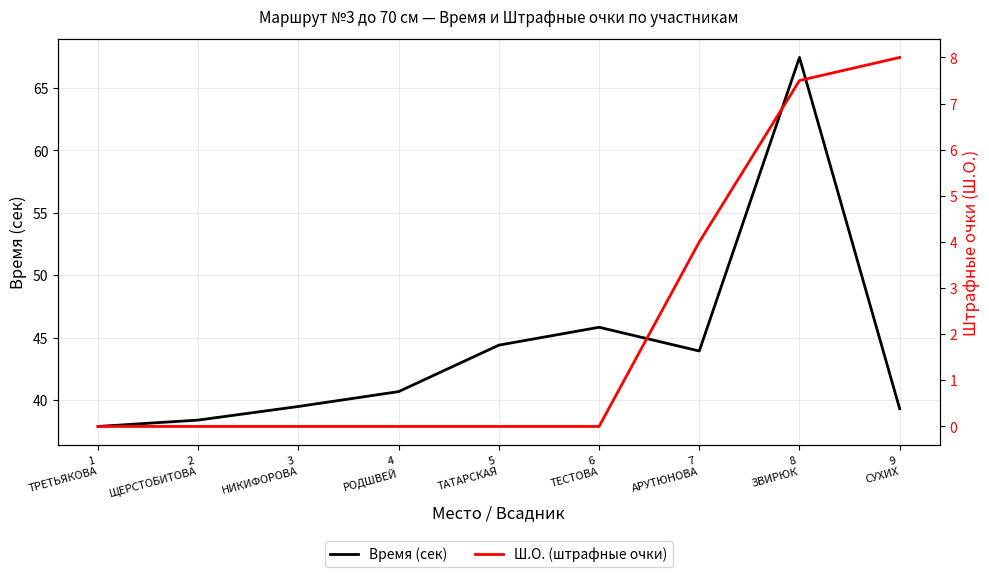

Is the value of Ш.О. (штрафные очки) at 9
СУХИХ greater than the value of Время (сек) at 7
АРУТЮНОВА?

No